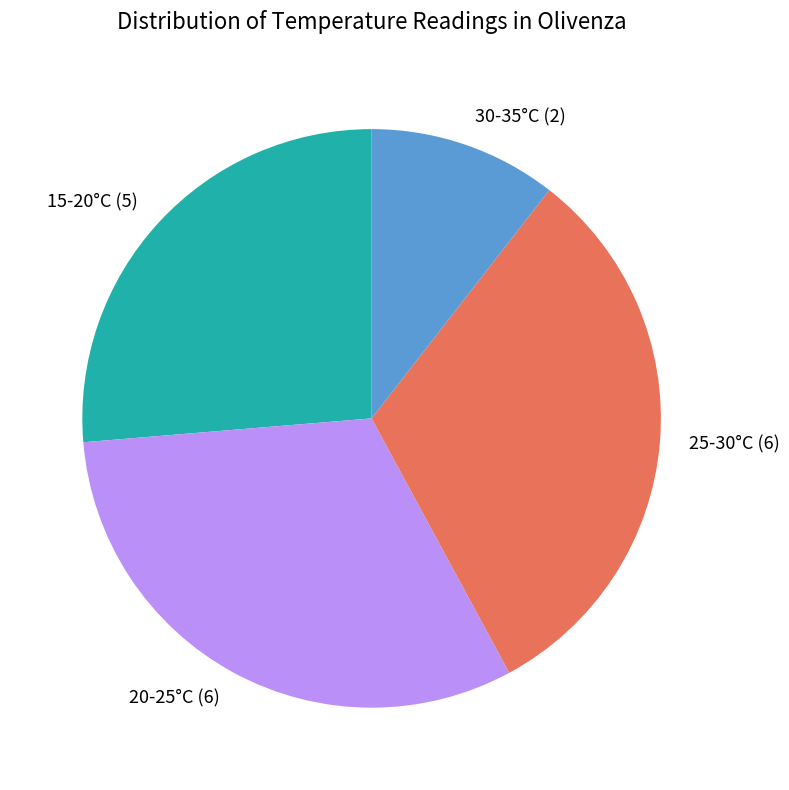

Count the number of slices in the pie.

4